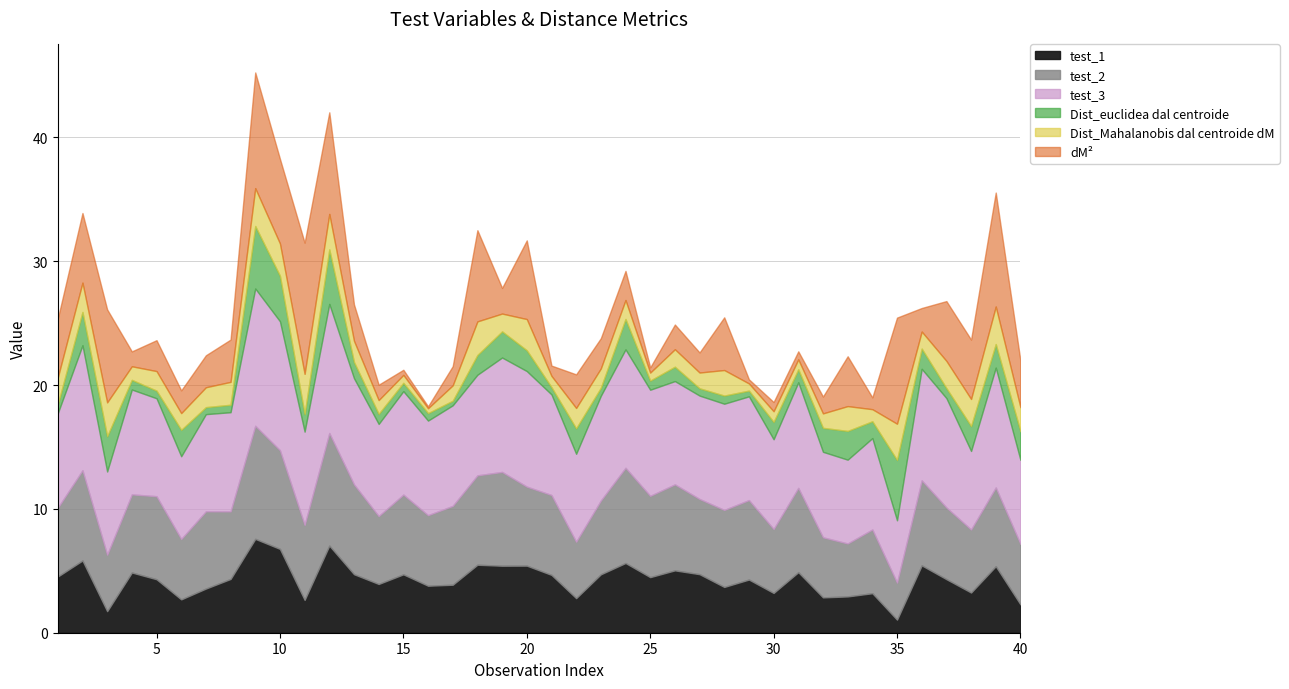

Between 29 and 12, which is larger?

12